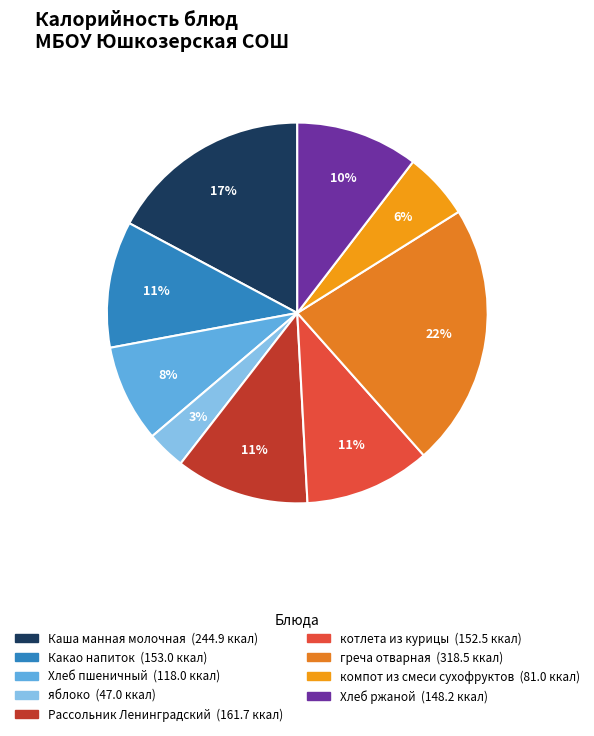

To the nearest percent, what portion does Хлеб пшеничный represent?

8%